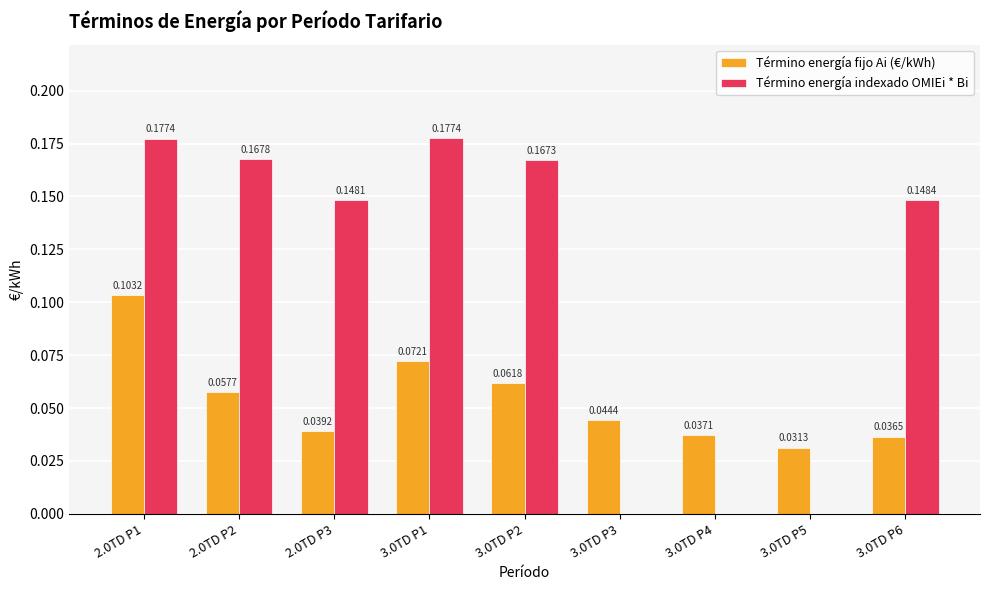

How many distinct data groups are displayed?

2